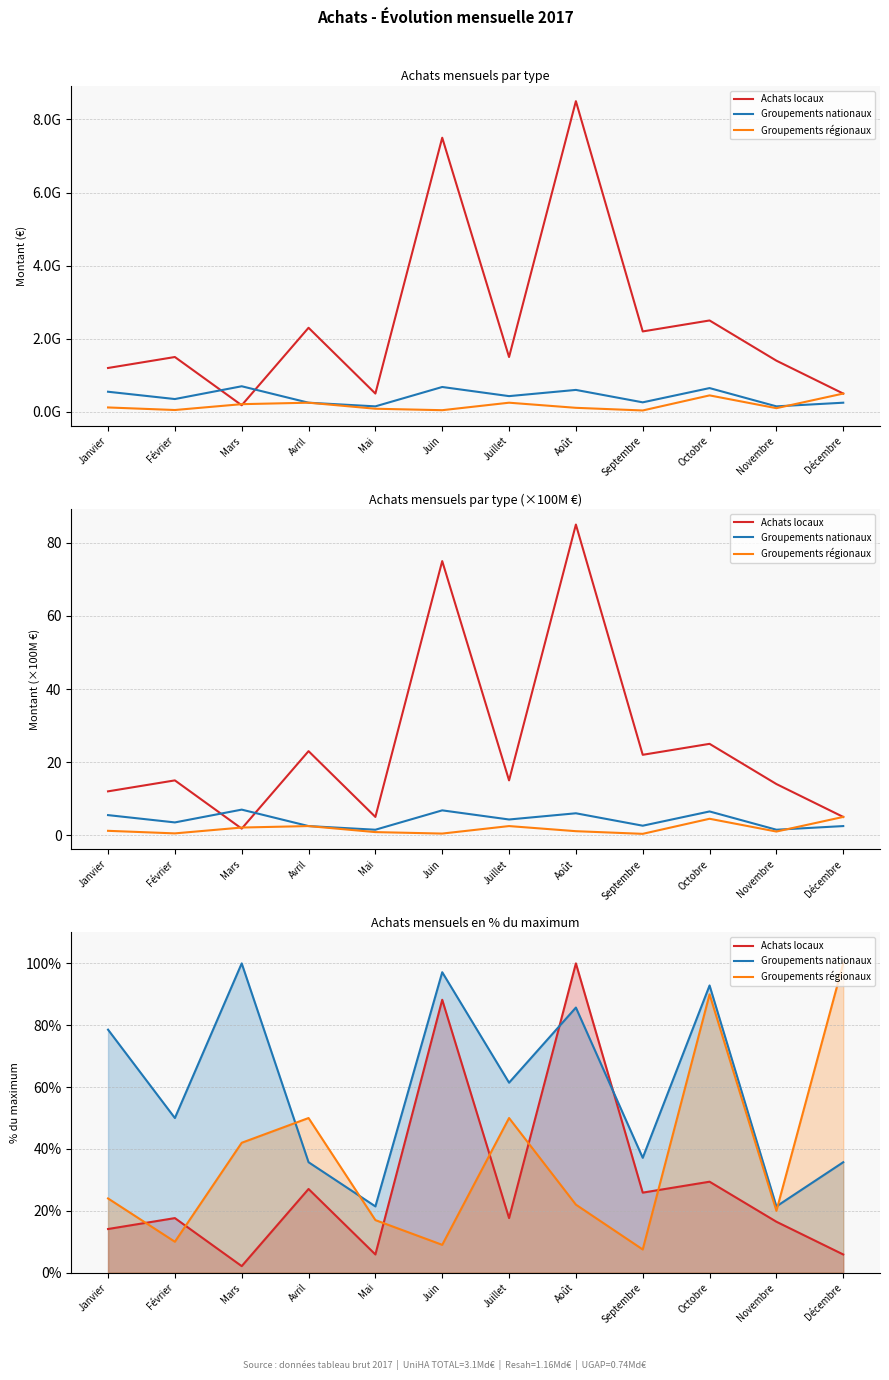

Rank the series by their average value, from highest to lowest.

Groupements nationaux, Groupements régionaux, Achats locaux